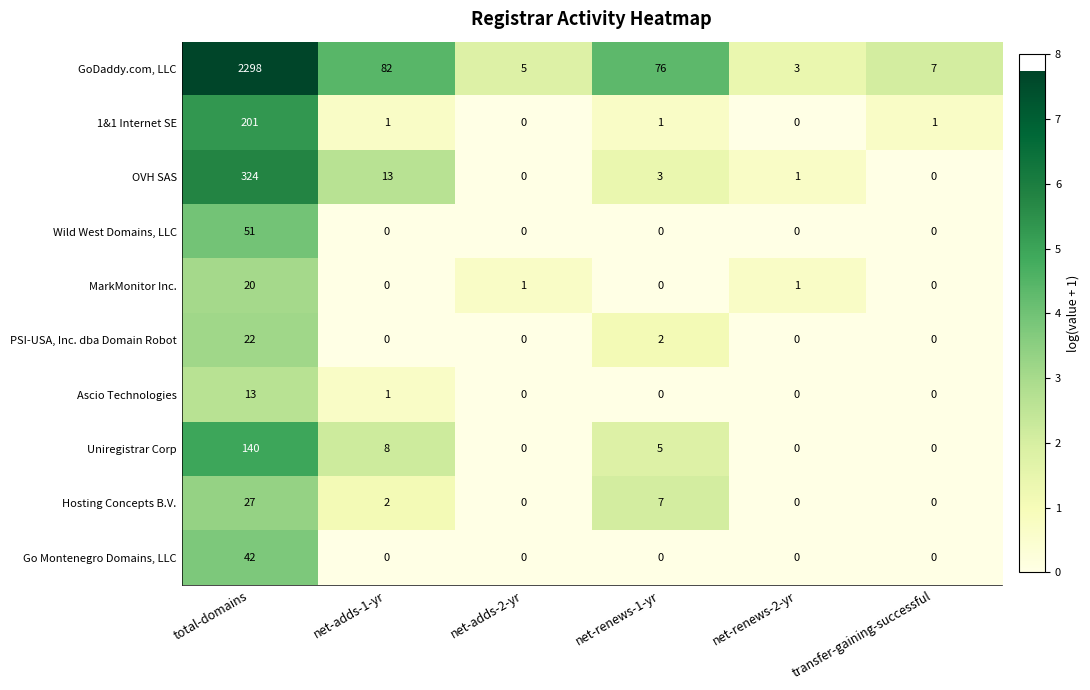

How many data points does each series have?

6